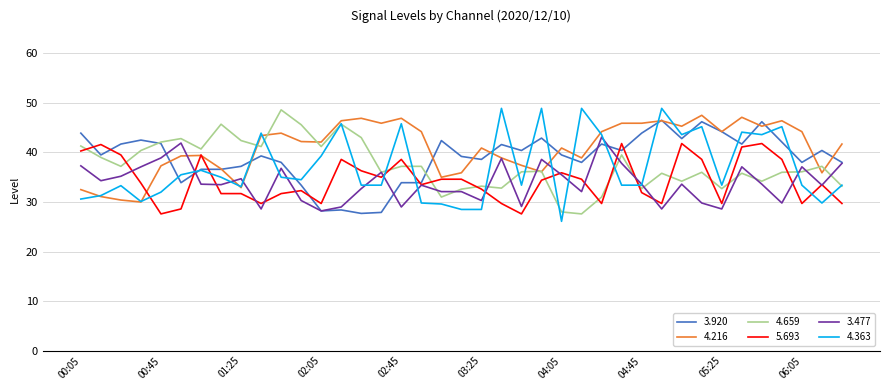

What are all the series names shown in the legend?

3.920, 4.216, 4.659, 5.693, 3.477, 4.363